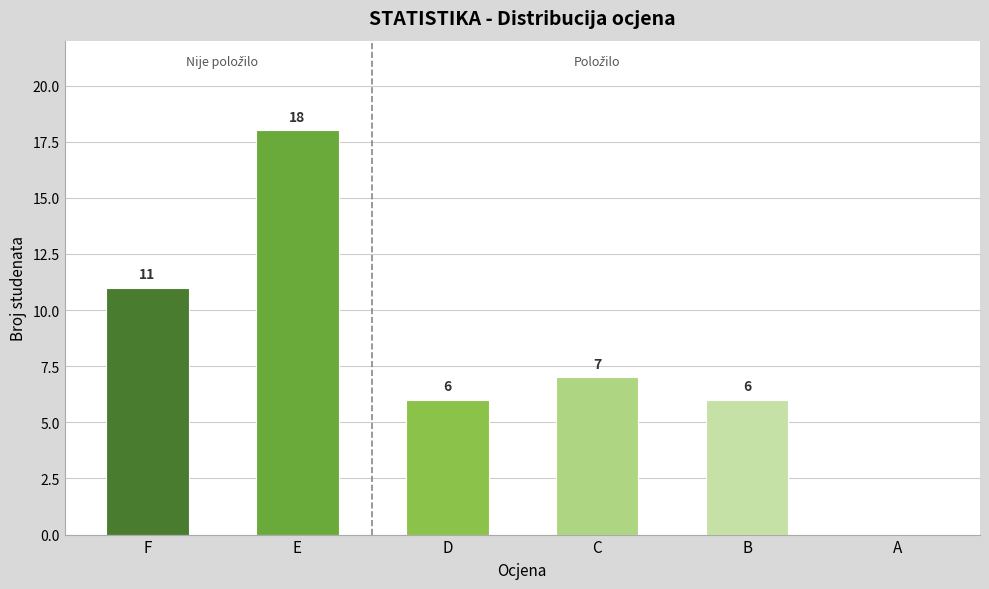

Is it true that the value at D is 8?

False